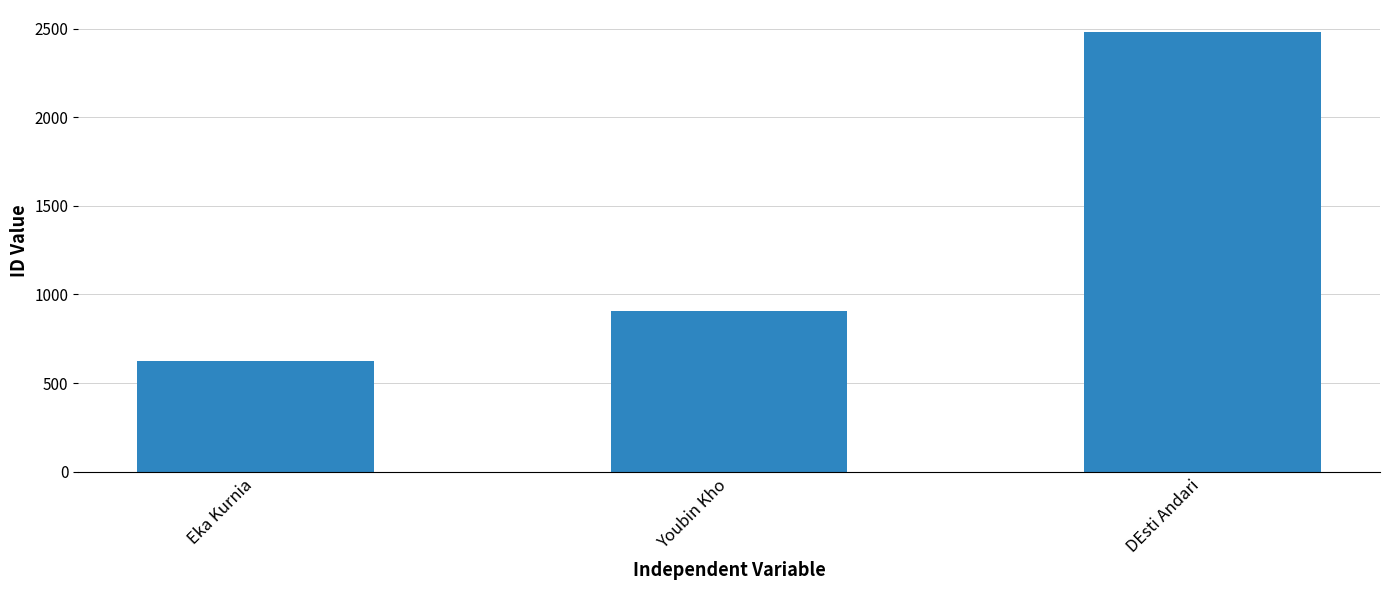

Rank the categories by value from highest to lowest.

DEsti Andari, Youbin Kho, Eka Kurnia